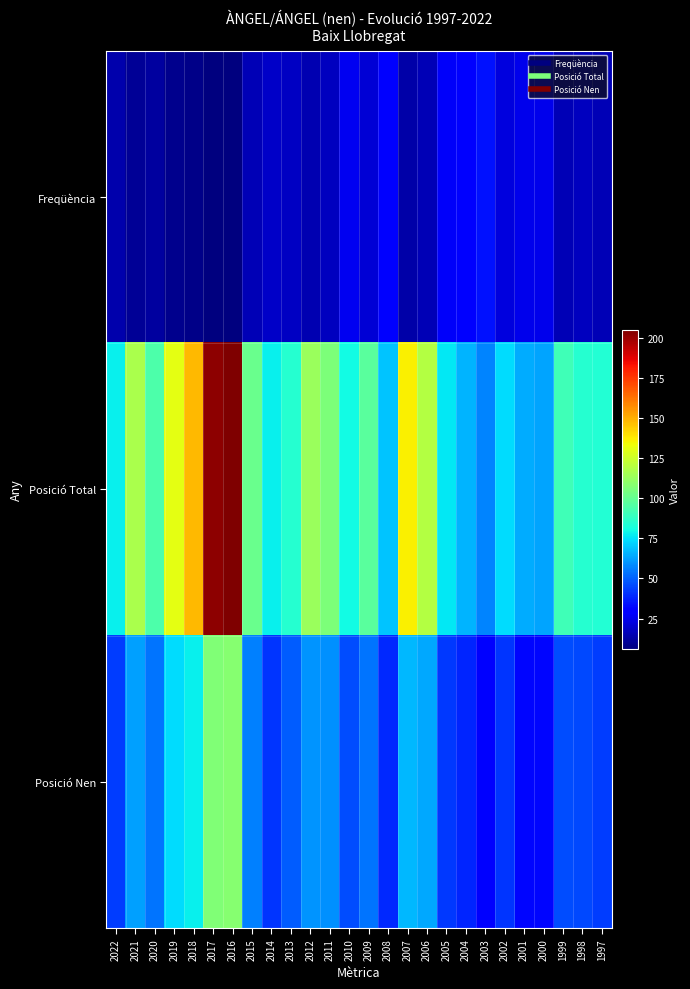

What is the difference between the highest and lowest values at 2006?

103